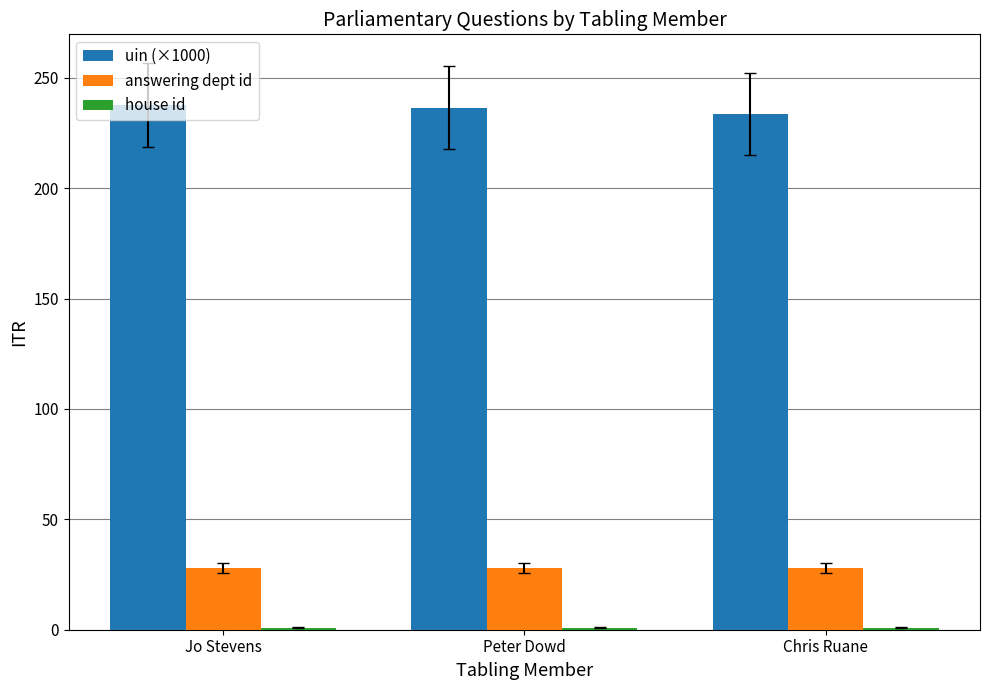

What is the minimum value for uin (×1000)?

233.5